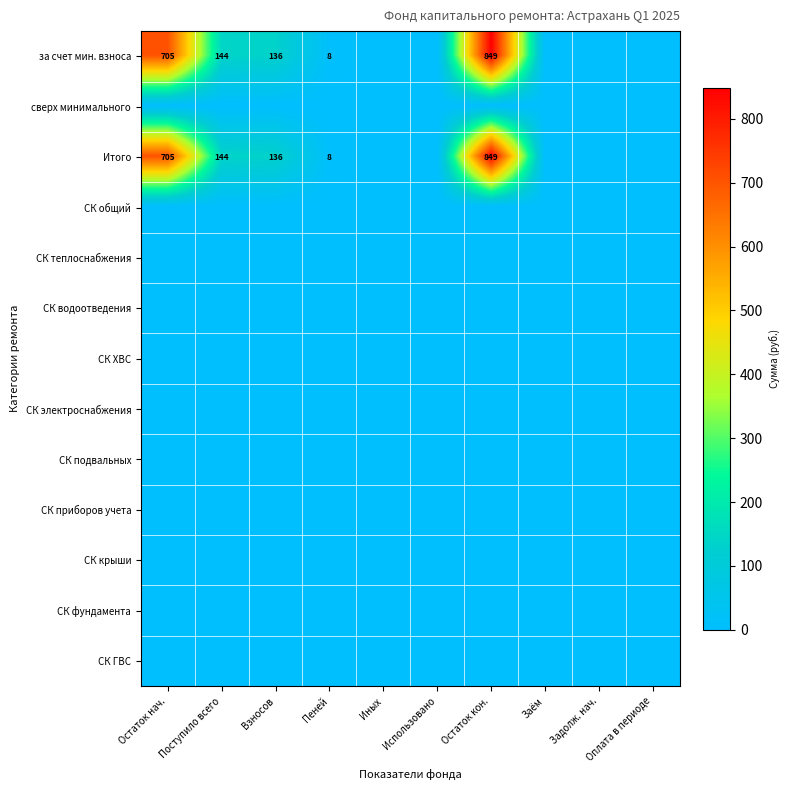

At which label is Итого closest to 424?

Поступило всего